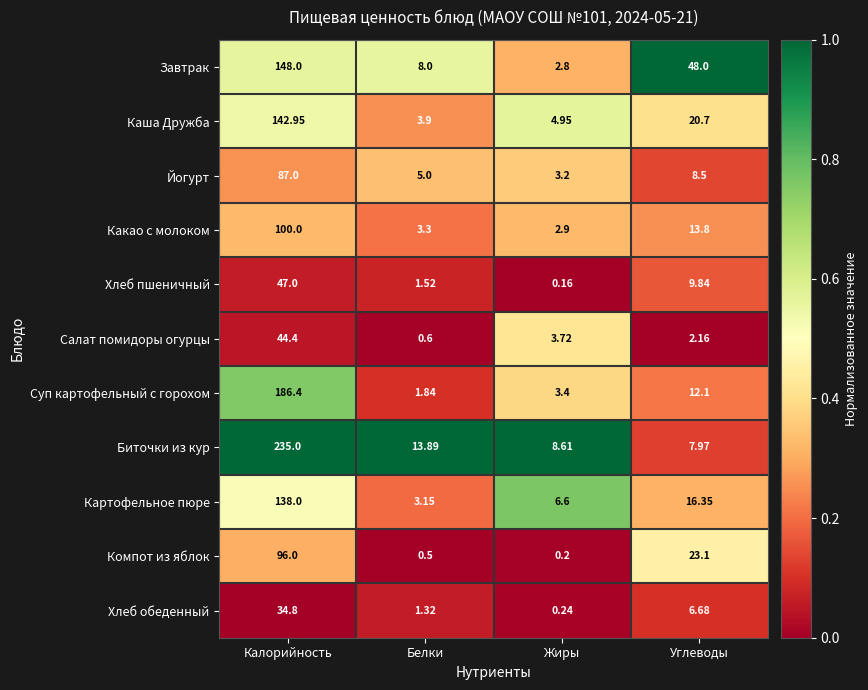

Rank the series by their maximum value, from lowest to highest.

Хлеб обеденный, Салат помидоры огурцы, Хлеб пшеничный, Йогурт, Компот из яблок, Какао с молоком, Картофельное пюре, Каша Дружба, Завтрак, Суп картофельный с горохом, Биточки из кур